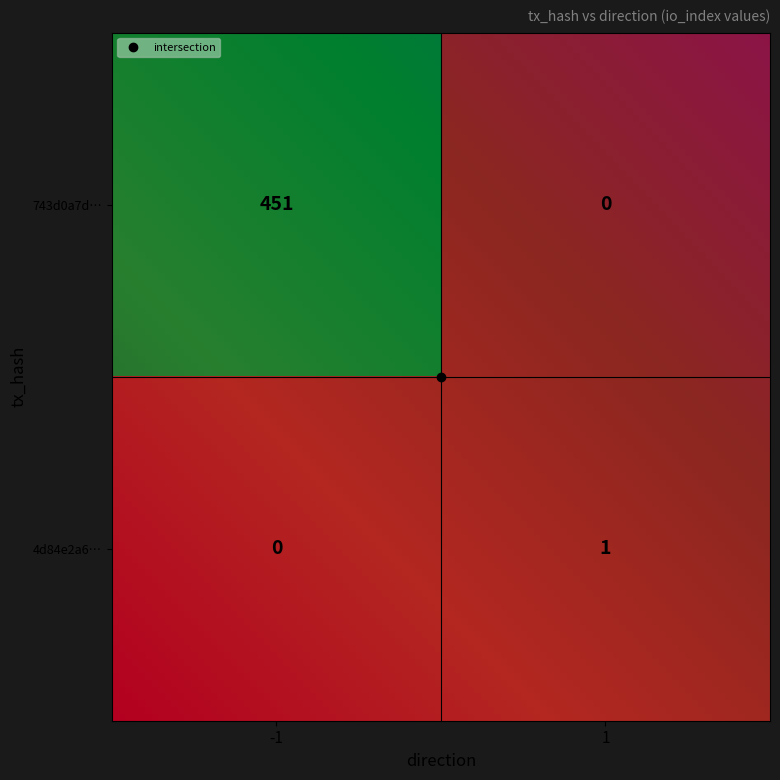

Is the value of 4d84e2a6… at 1 greater than the value of 743d0a7d… at 1?

Yes